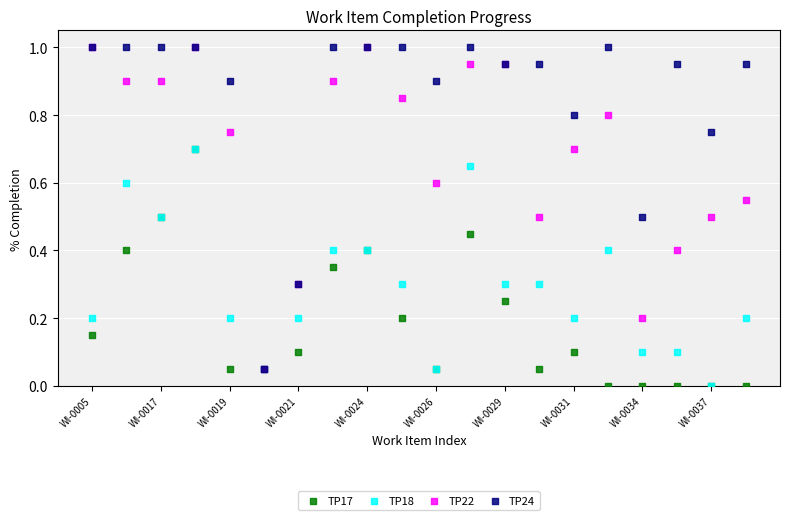

What are all the series names shown in the legend?

TP17, TP18, TP22, TP24